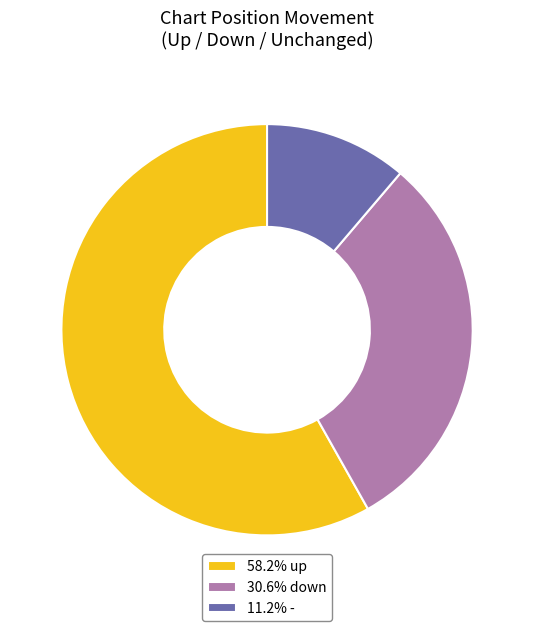

Is there a majority slice in this chart?

Yes